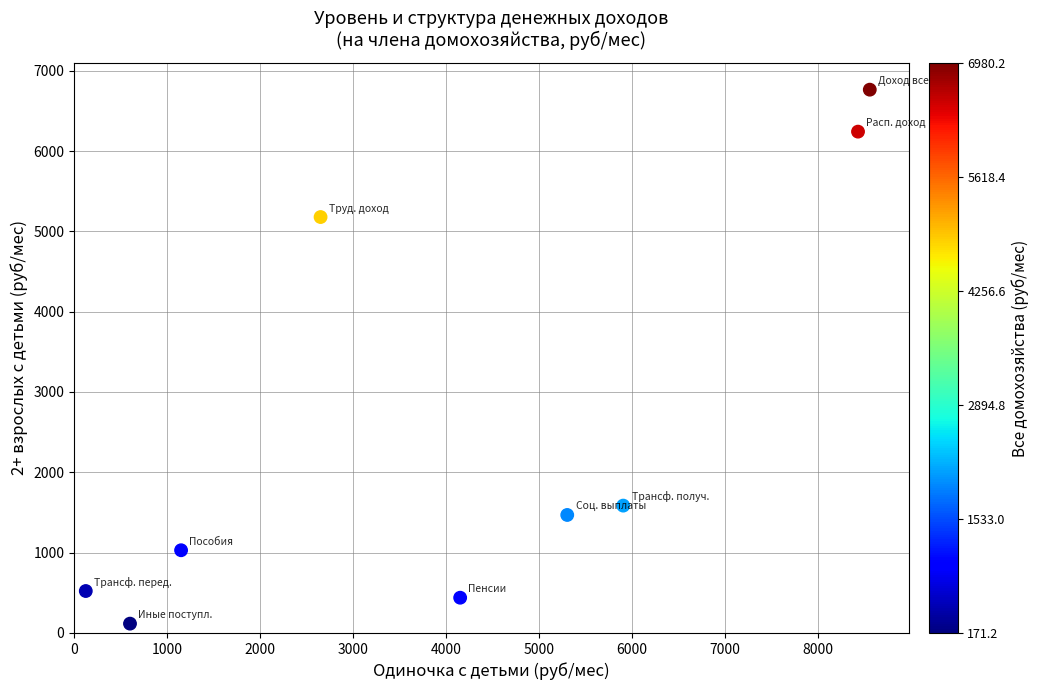

What is the range of Y values (max minus min)?

6647.2